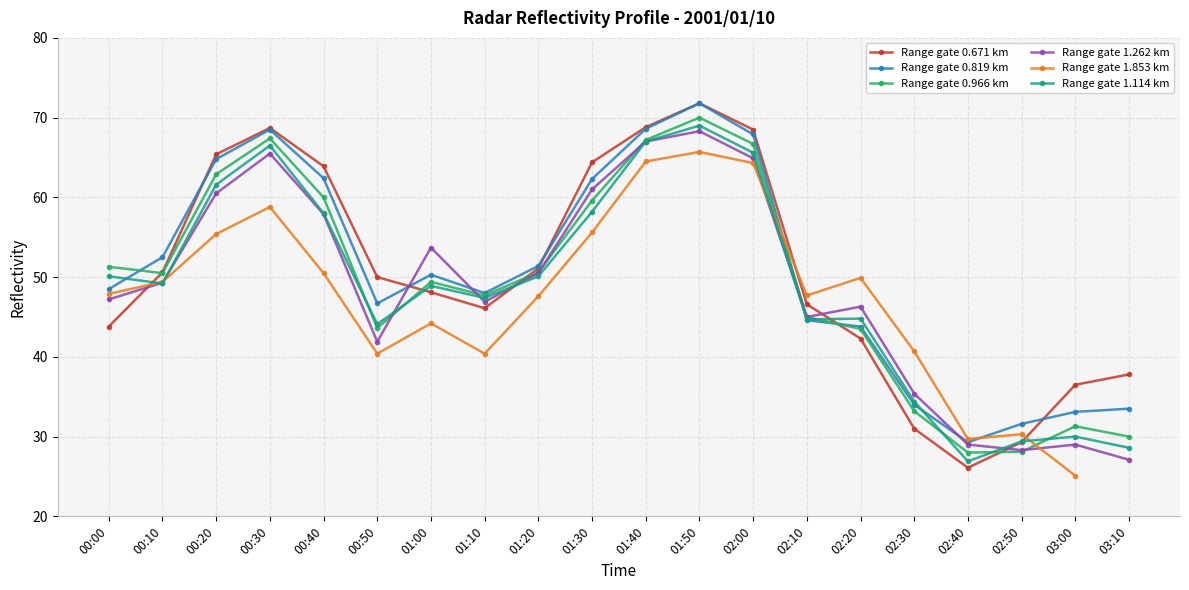

What are all the series names shown in the legend?

Range gate 0.671 km, Range gate 0.819 km, Range gate 0.966 km, Range gate 1.262 km, Range gate 1.853 km, Range gate 1.114 km